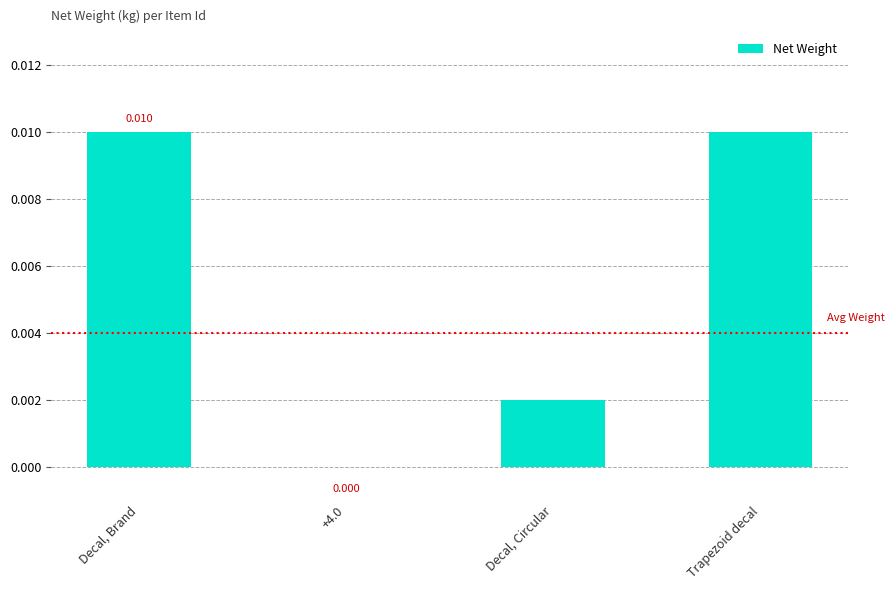

Is it true that the value at Trapezoid decal is 0.0?

True